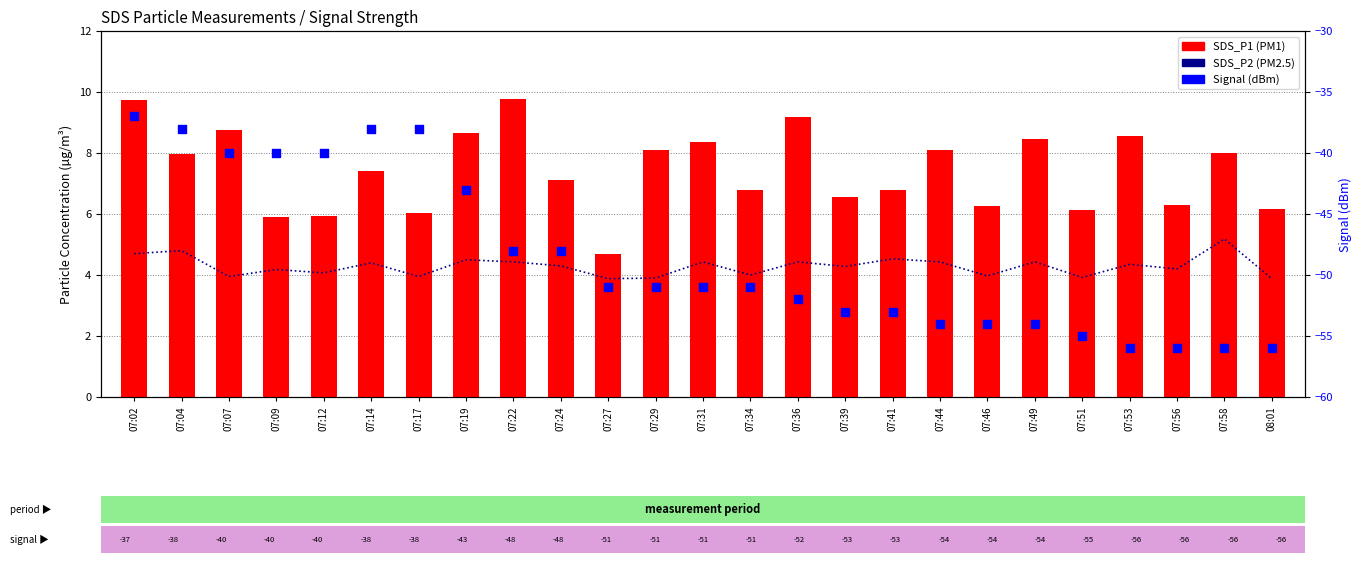

At how many categories does at least one series exceed -14?

25